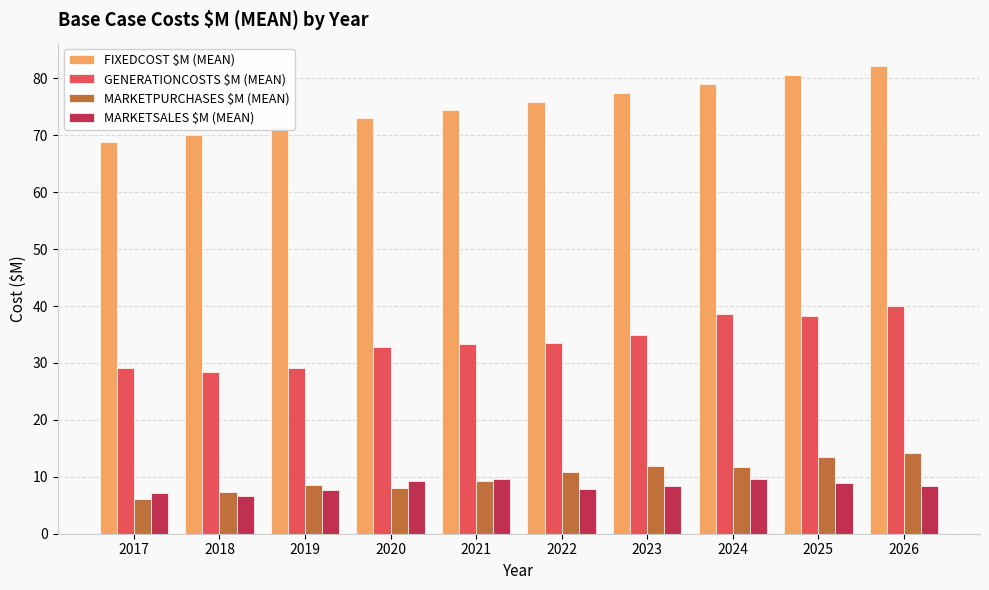

Does the chart contain stacked bars?

No